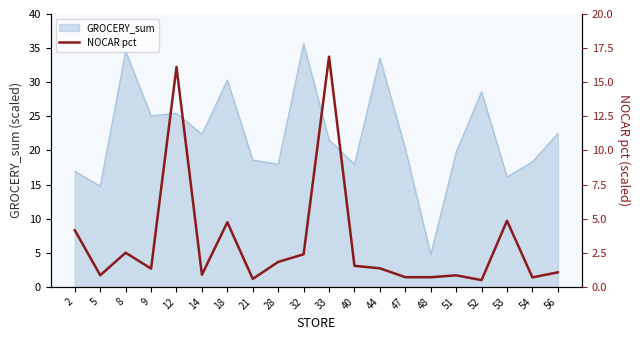

How many categories are shown in the chart?

20